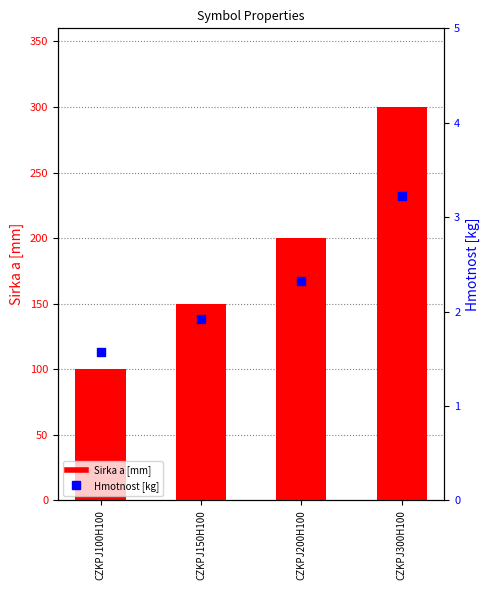

Is the value of Sirka a [mm] at CZKPJ300H100 greater than the value of Hmotnost [kg] at CZKPJ200H100?

Yes